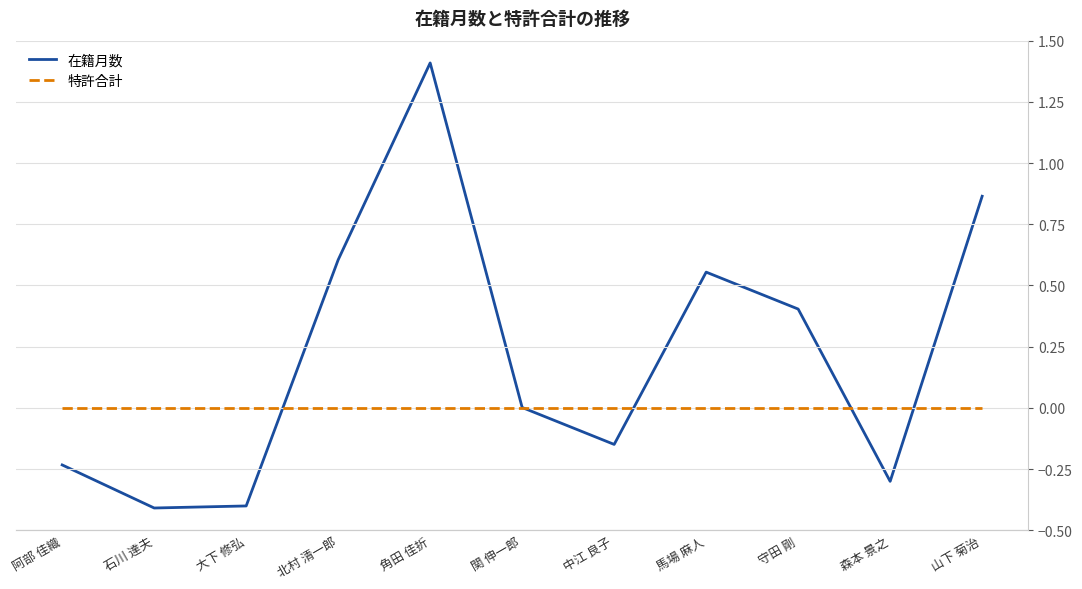

What are all the series names shown in the legend?

在籍月数, 特許合計